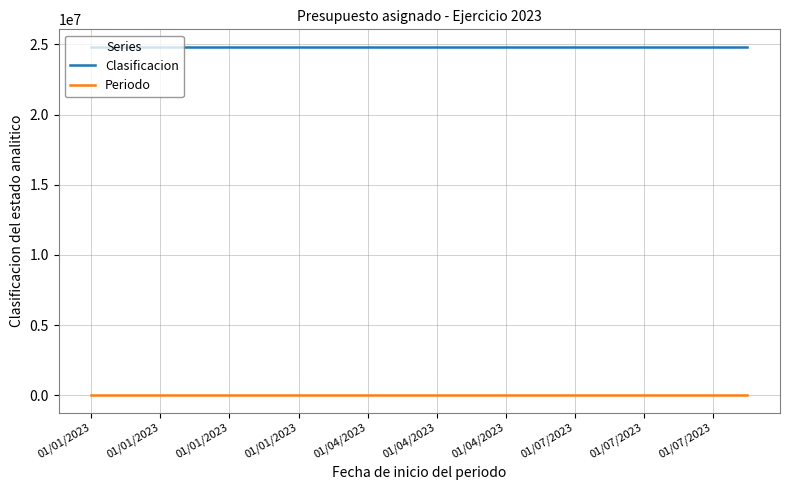

What is the greatest value displayed?

24834222